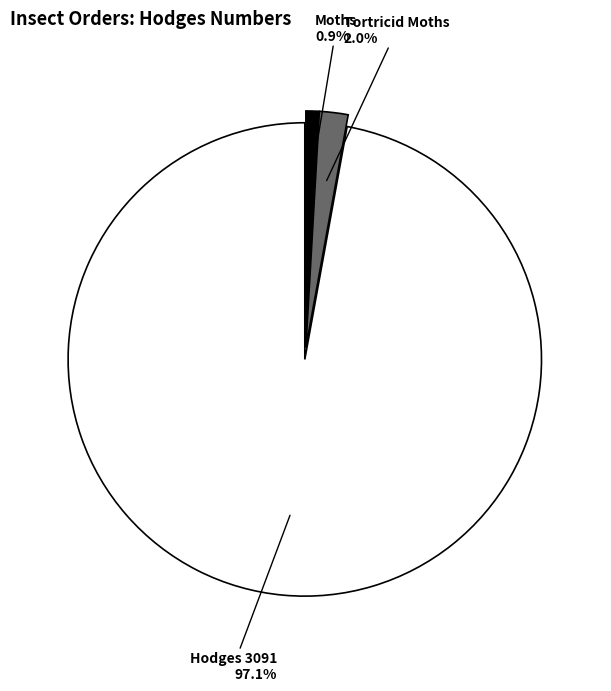

Is there a majority slice in this chart?

Yes